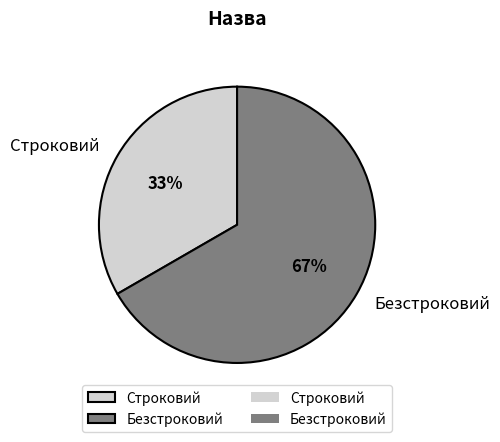

Approximately how many times larger is the value at Безстроковий compared to Строковий?

2.0